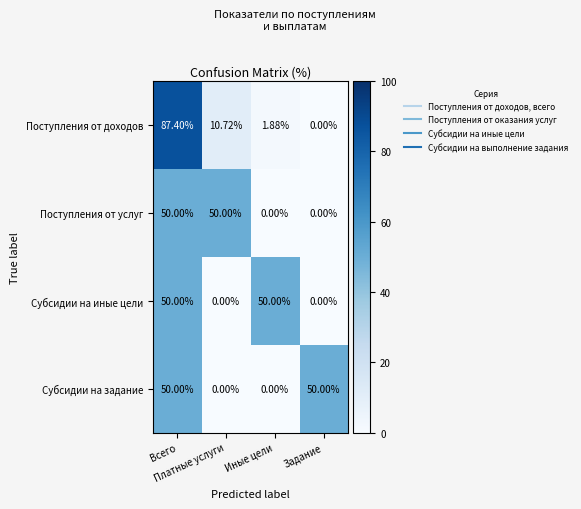

Which series has the widest spread of values?

Поступления от доходов